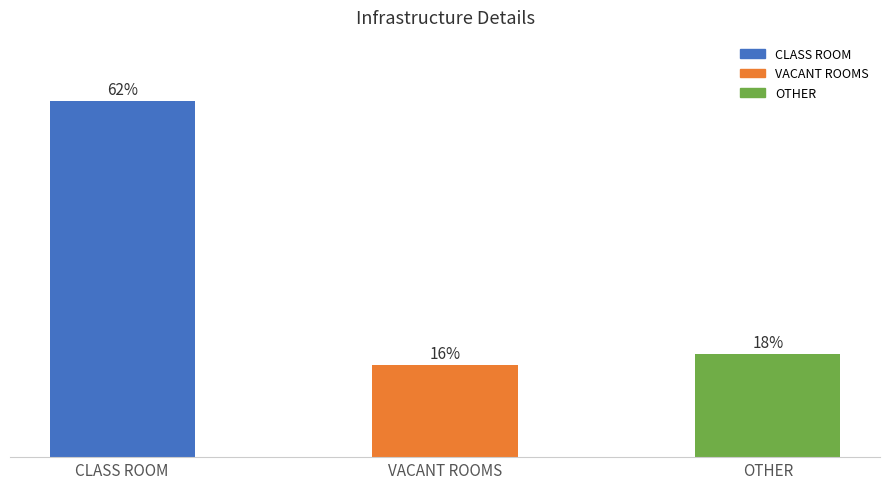

List the labels in order of value, largest first.

CLASS ROOM, OTHER, VACANT ROOMS